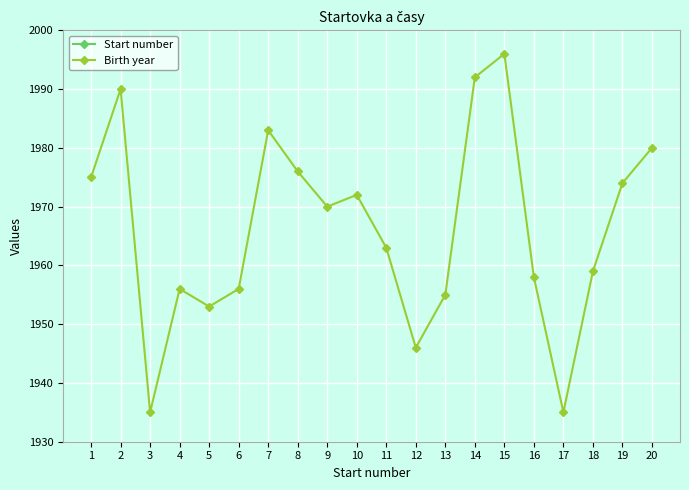

Does the chart display data point markers on the line(s)?

Yes